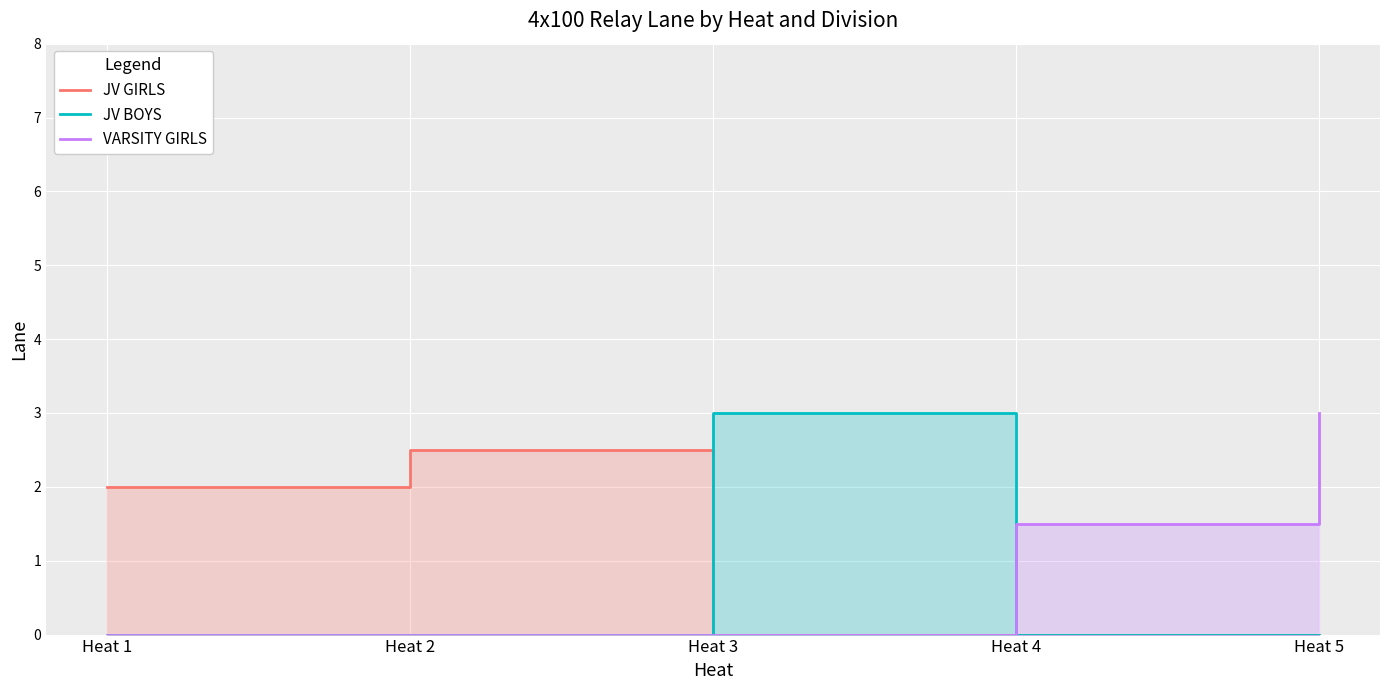

Reading left to right, what are all the values shown in this chart?

JV GIRLS: 2.0	2.5	0.0	0.0	0.0
JV BOYS: 0.0	0.0	3.0	0.0	0.0
VARSITY GIRLS: 0.0	0.0	0.0	1.5	3.0